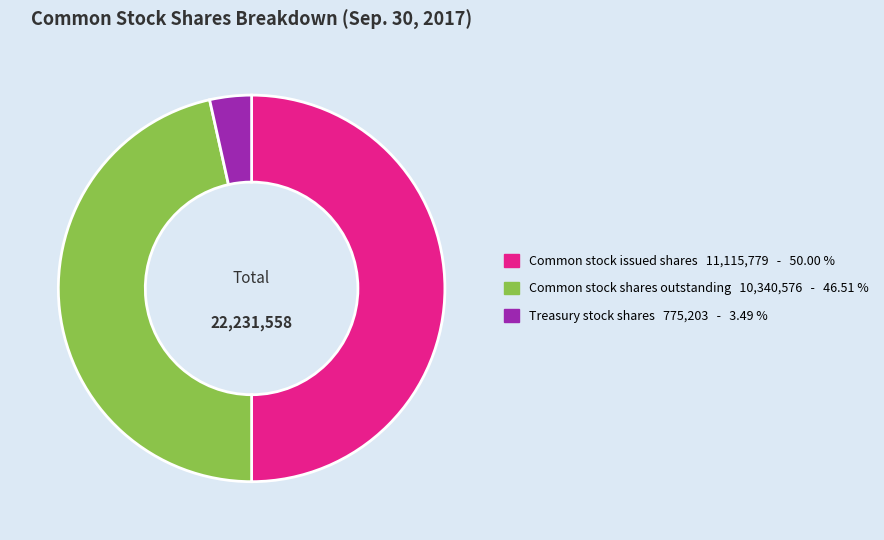

Approximately how many times larger is the value at Common stock issued shares compared to Treasury stock shares?

14.3